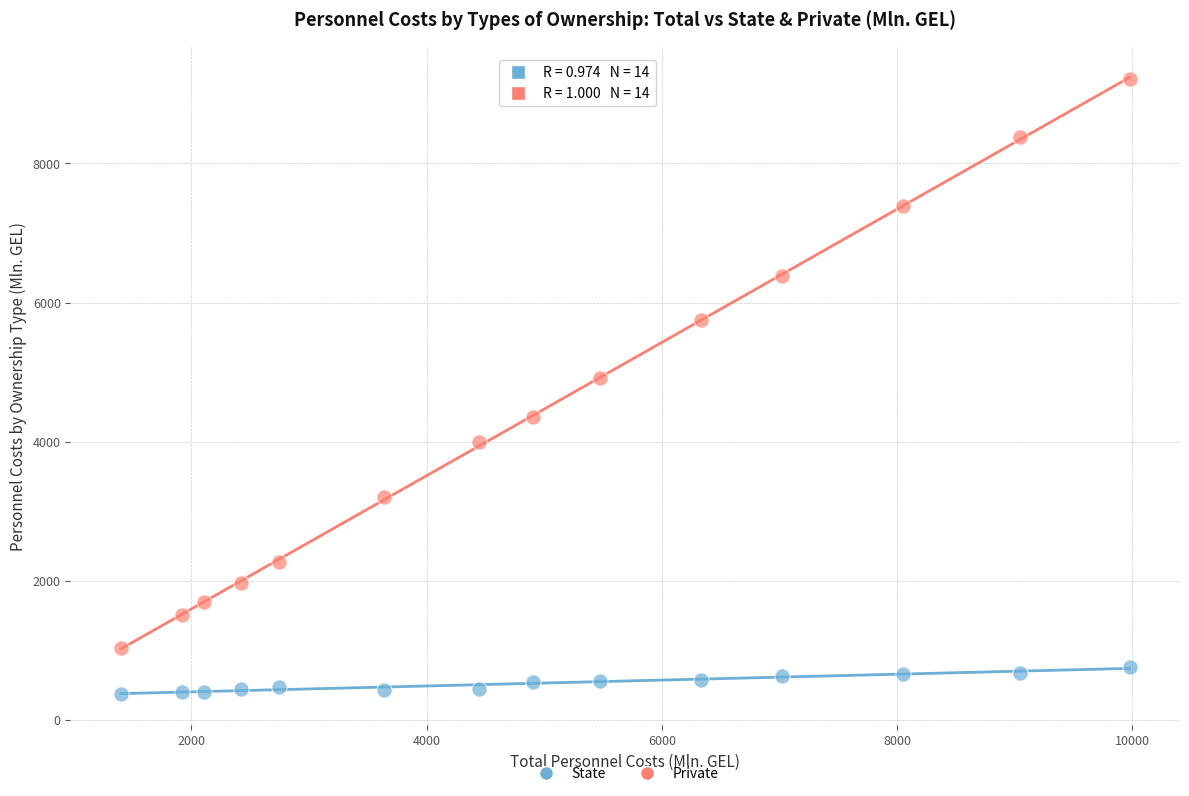

What are all the series names shown in the legend?

State, Private